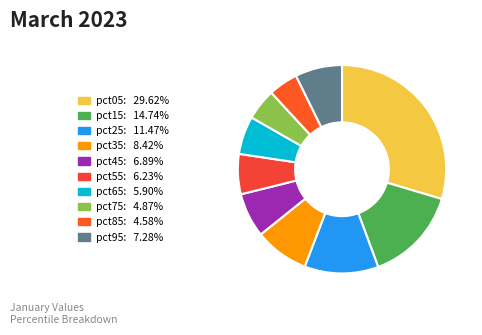

To the nearest percent, what percentage of the pie is pct95?

7%